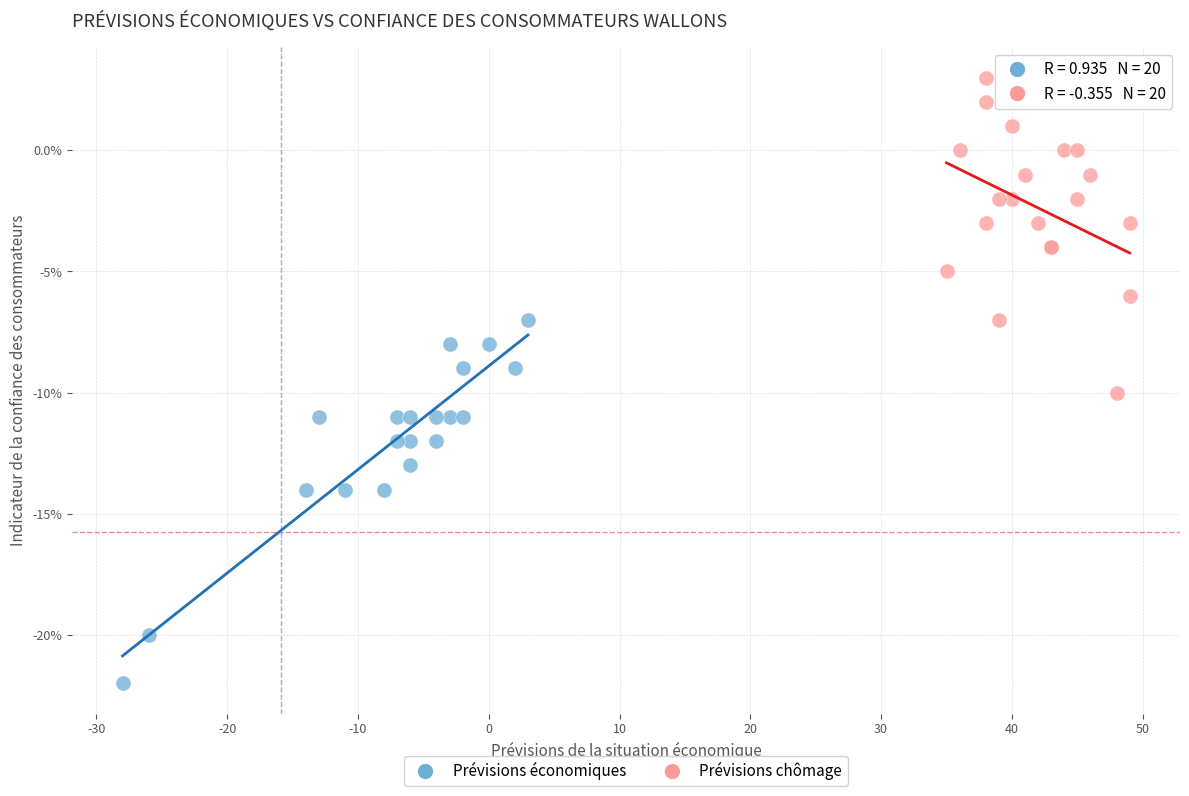

Which series contains the lowest Y value?

Prévisions économiques